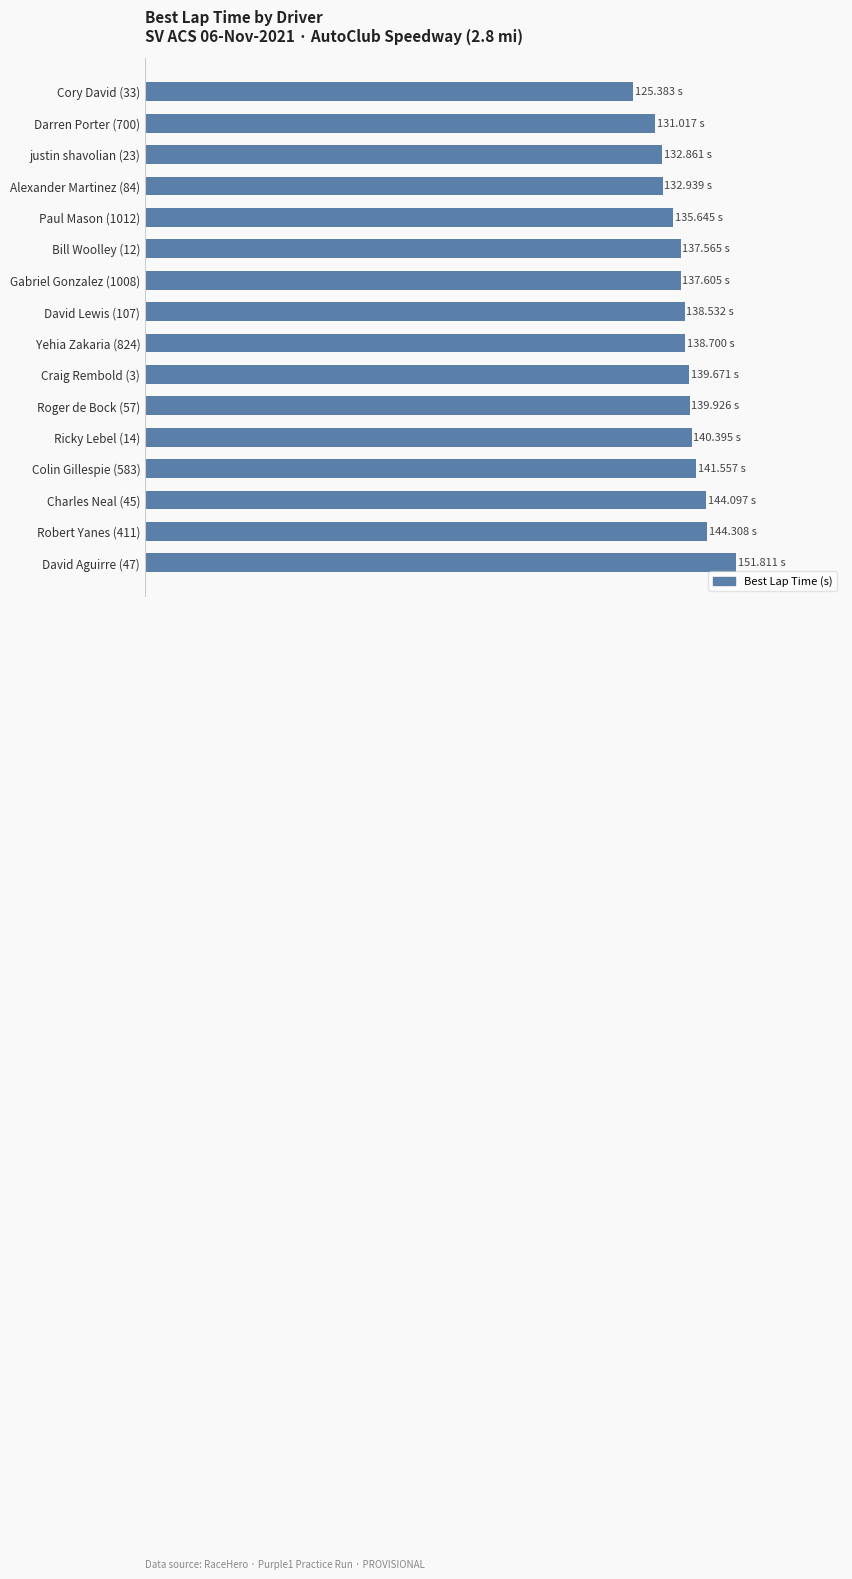

Are the bars horizontal?

Yes